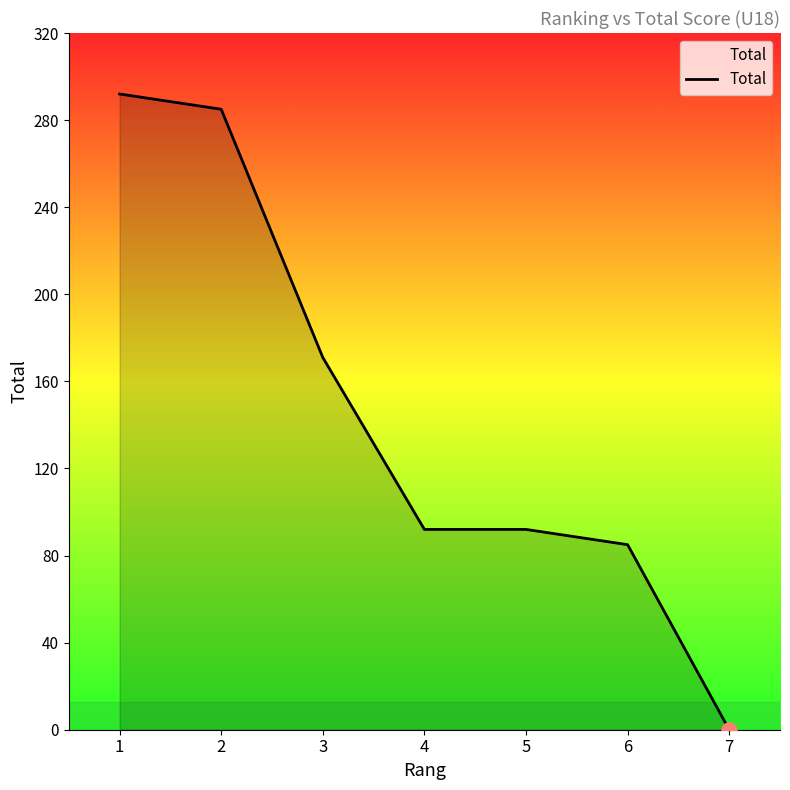

Which has a higher value, 3 or 4?

3